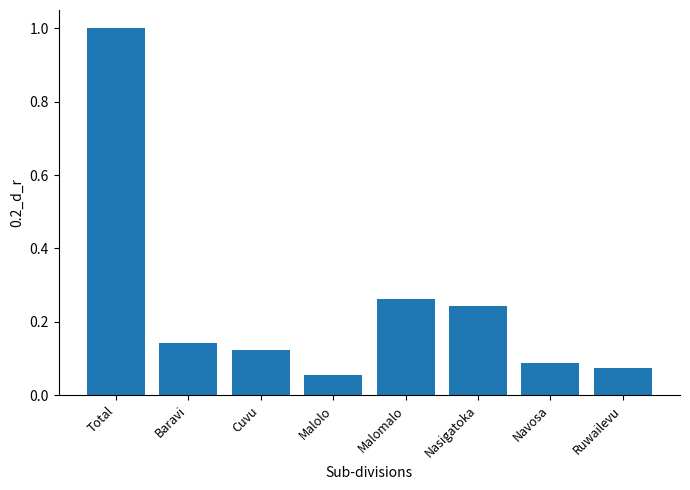

List the labels in order of value, smallest first.

Malolo, Ruwailevu, Navosa, Cuvu, Baravi, Nasigatoka, Malomalo, Total